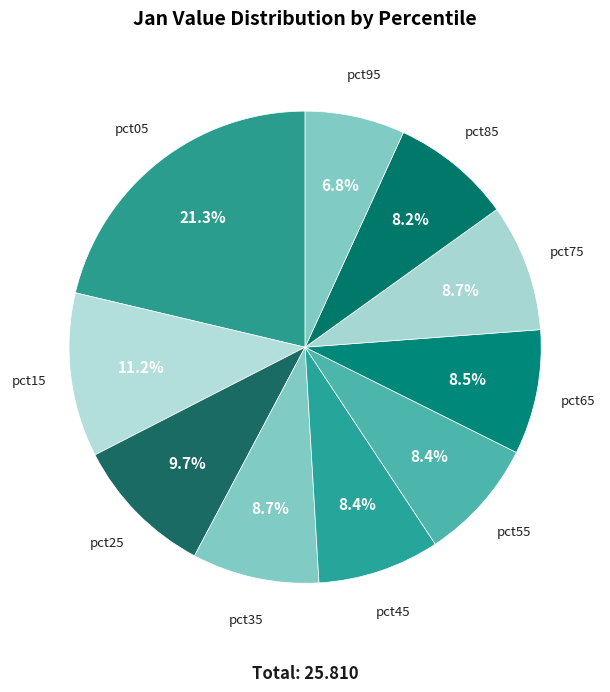

To the nearest percent, what is the difference between the pct35 and pct05 slice percentages?

13%